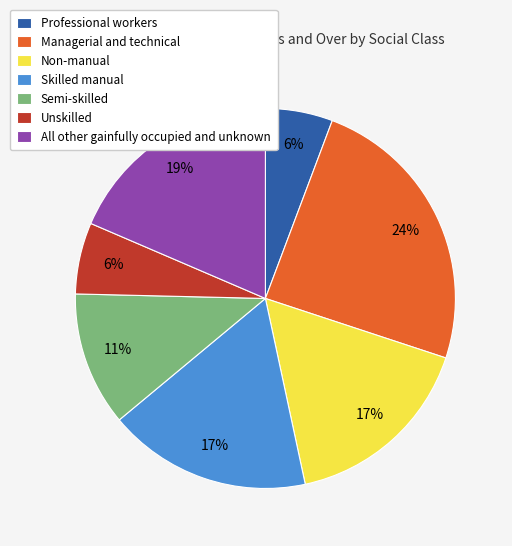

Combined, do Non-manual and Semi-skilled account for over 50%?

No